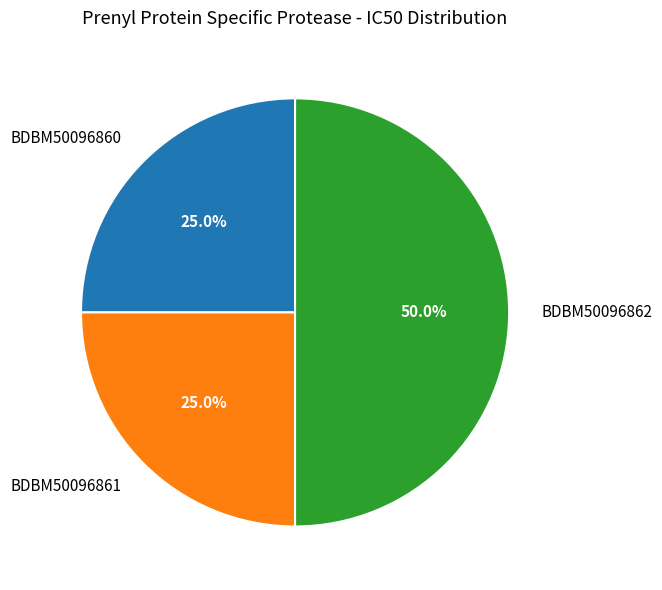

What portion of the pie excludes BDBM50096860?

75.0%